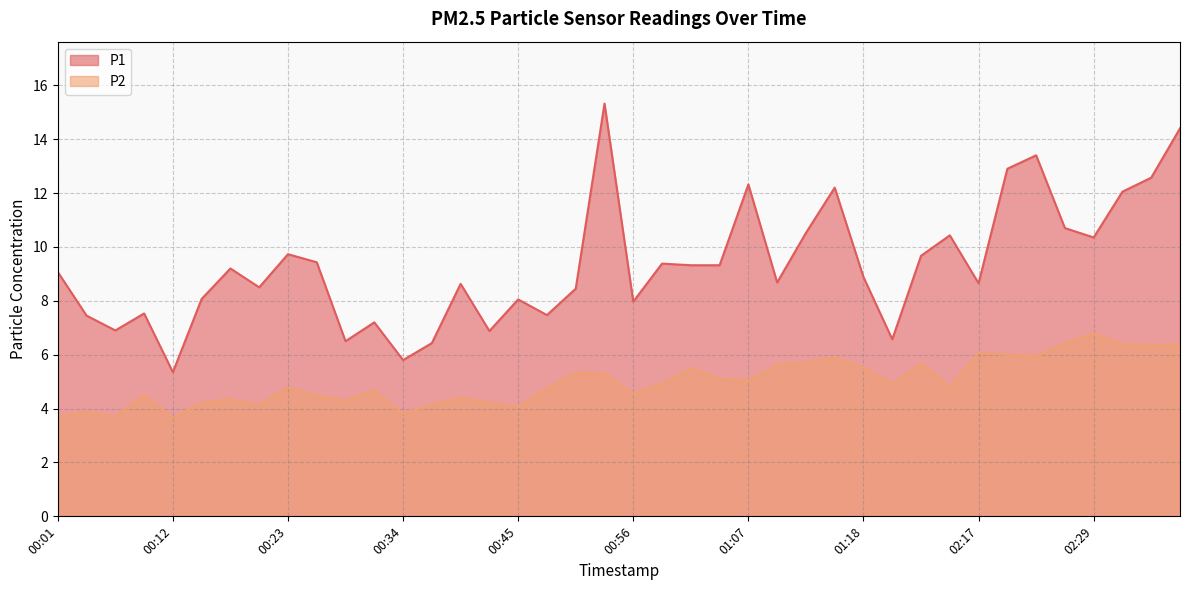

Where is the first local maximum for P2?

00:04